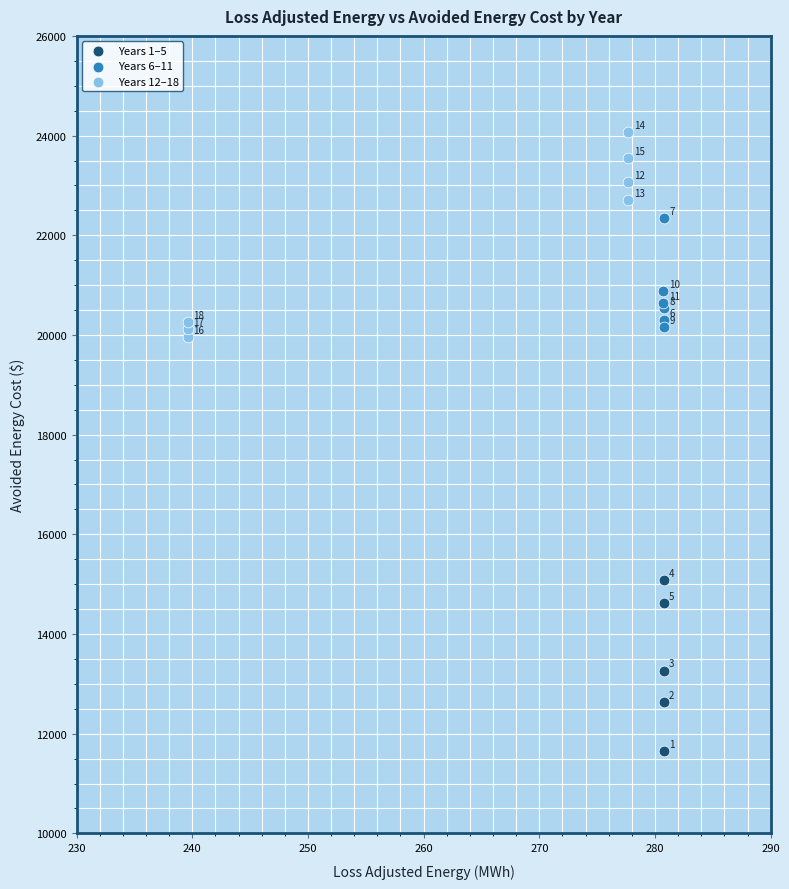

Which series has the widest spread of Y values?

Years 12–18